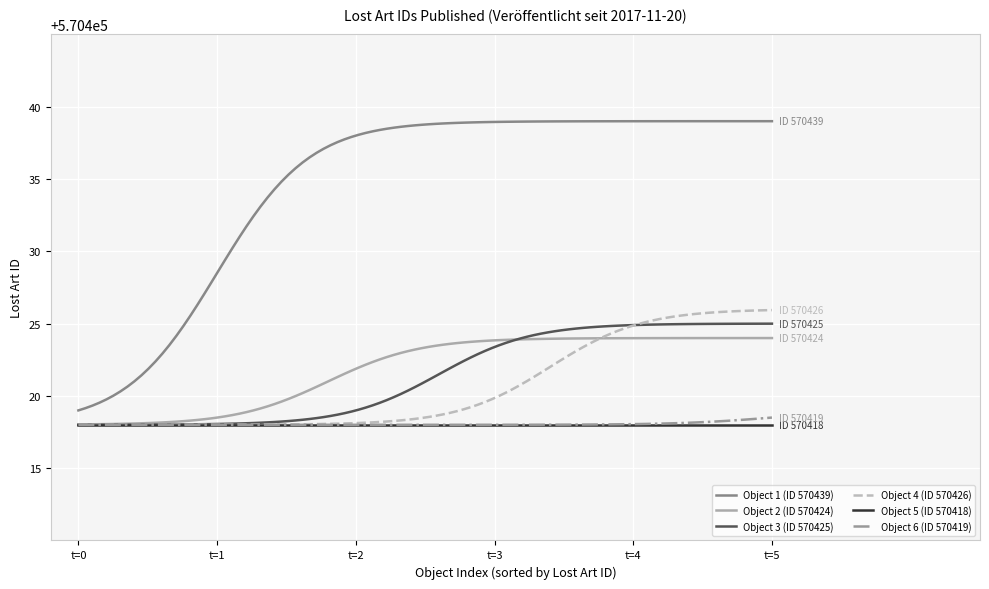

What is the minimum value for Object 2 (ID 570424)?

570418.0